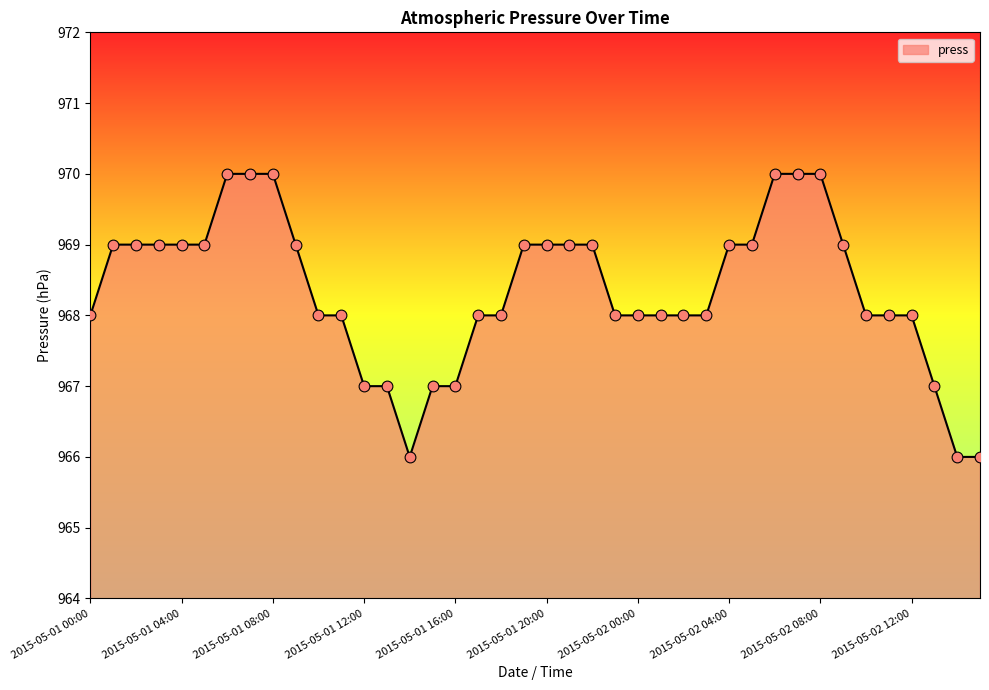

What is the maximum value shown in the chart?

970